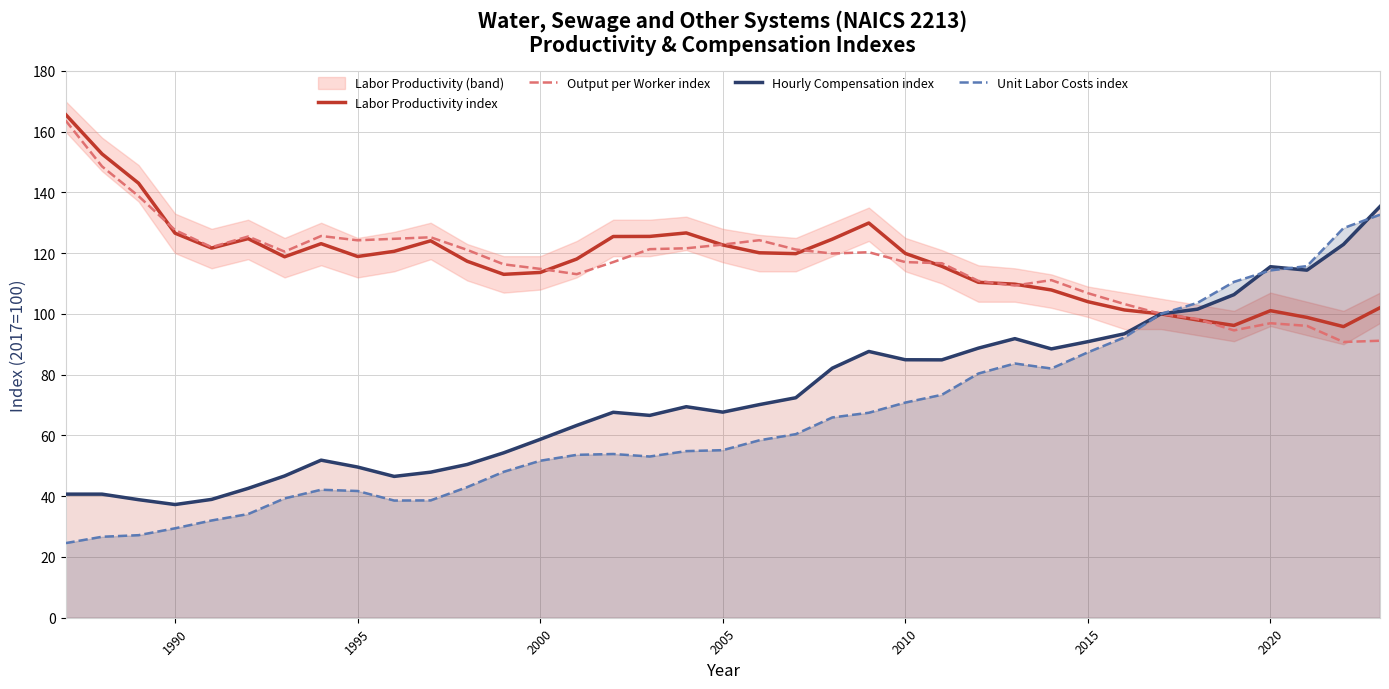

The Hourly Compensation index series shows 8.1 at 1990. True or false?

False